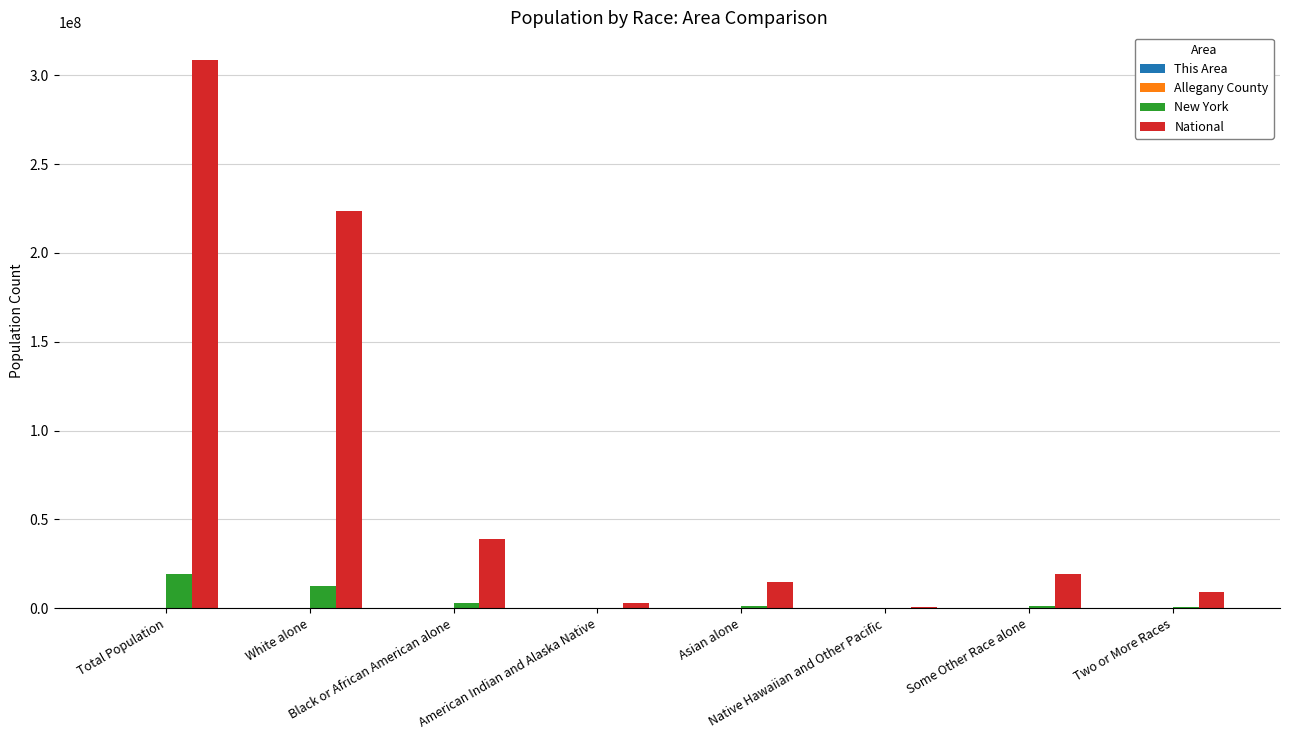

Count the number of data series in this chart.

4